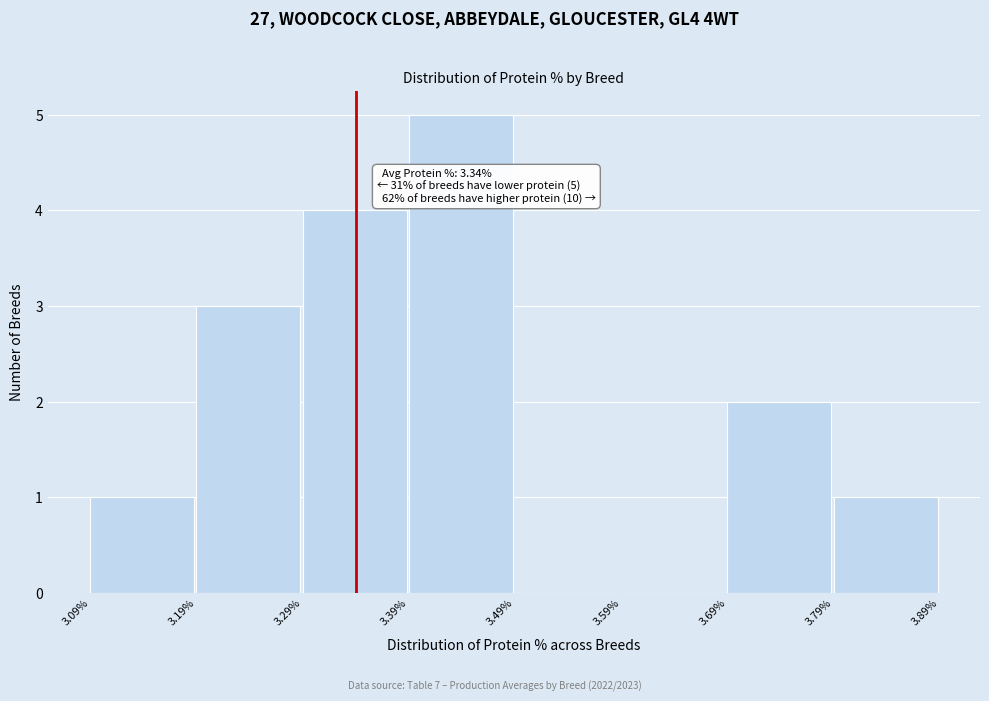

Over which range of the x-axis is the bar tallest?

3.39% to 3.49%